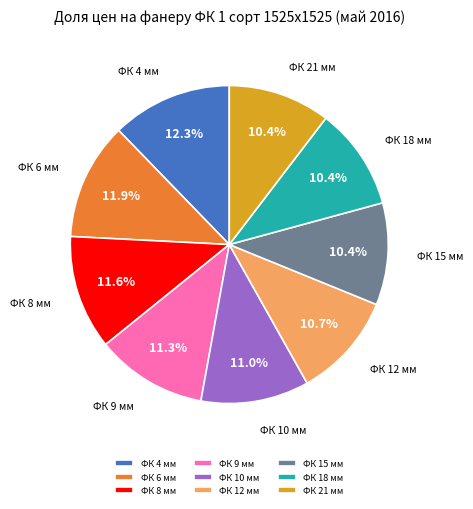

What is the ratio of the value at ФК 10 мм to the value at ФК 6 мм?

0.9